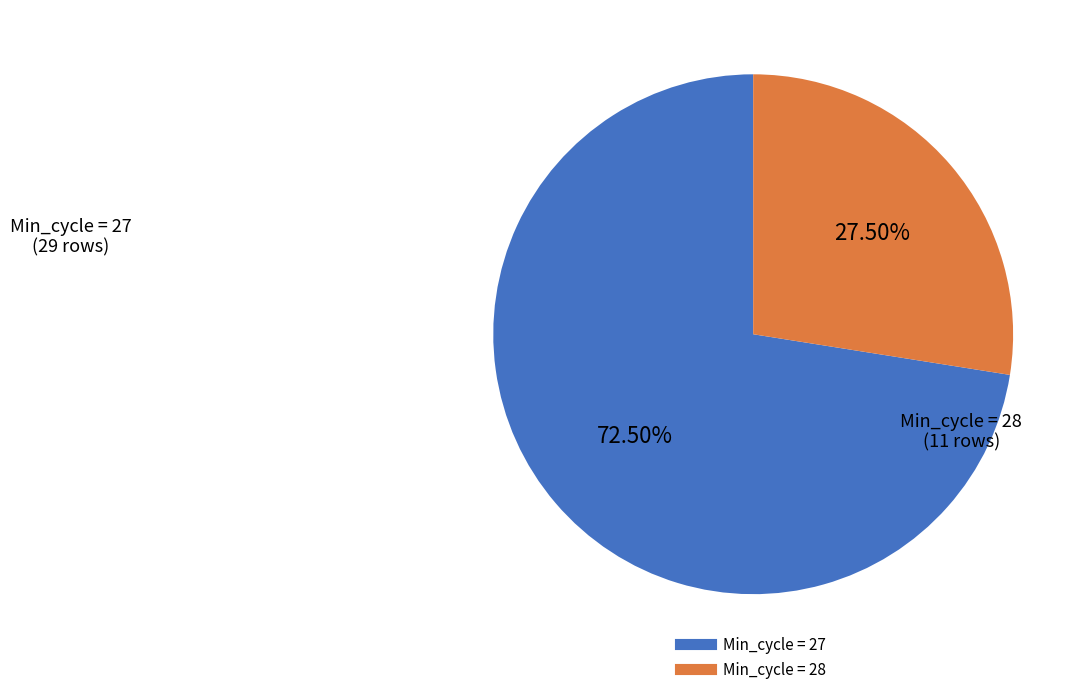

Is there any slice that represents more than half of the pie?

Yes